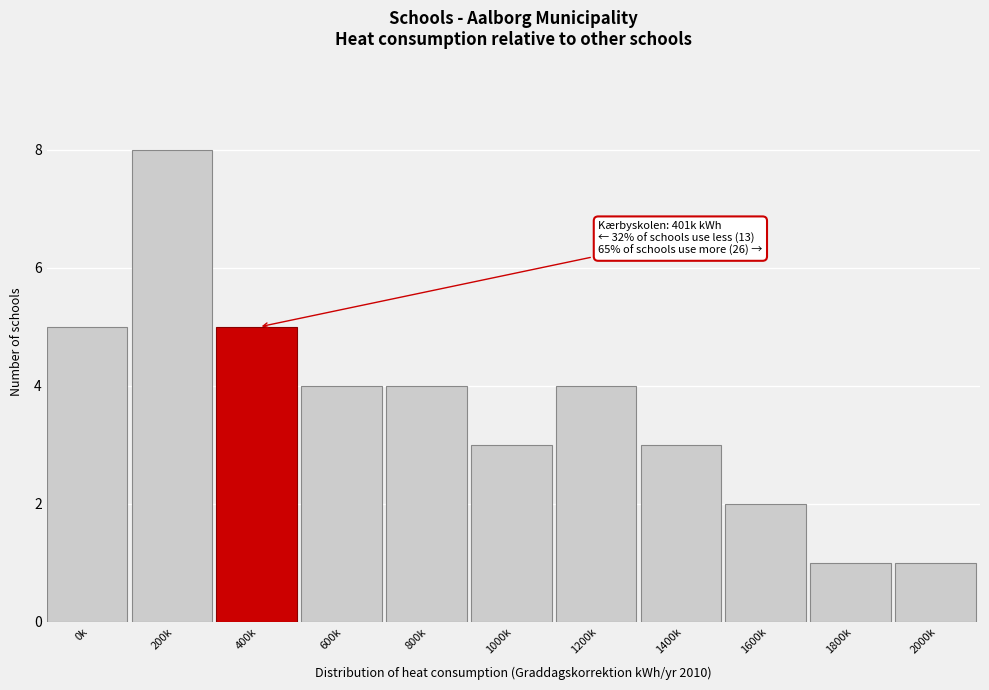

Reading left to right, extract all data points from this chart.

0k=5	200k=8	400k=5	600k=4	800k=4	1000k=3	1200k=4	1400k=3	1600k=2	1800k=1	2000k=1